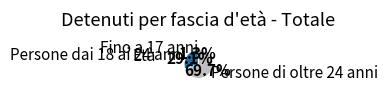

How many segments does this pie chart have?

3